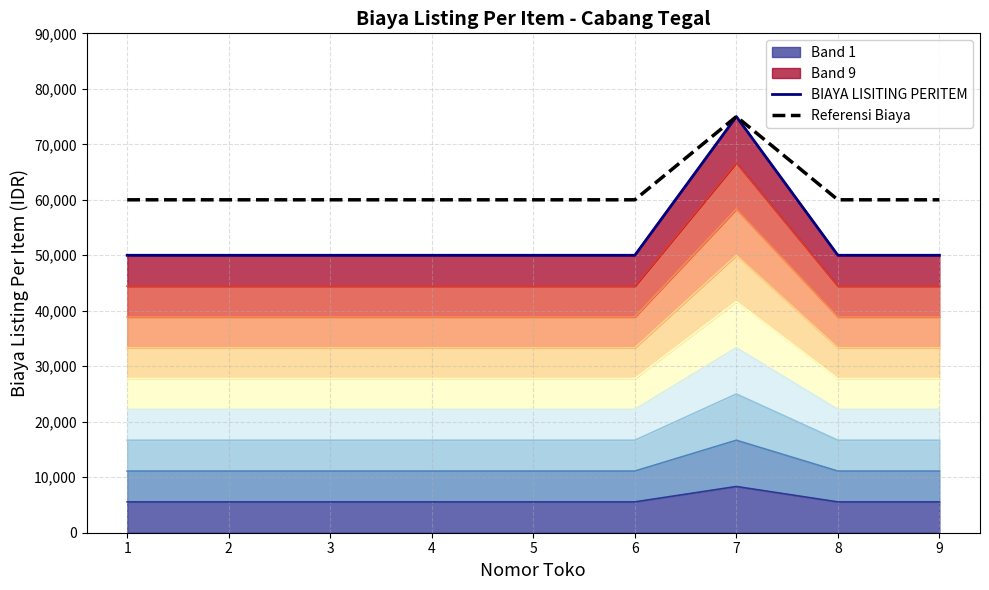

At how many categories does at least one series exceed 62219?

1